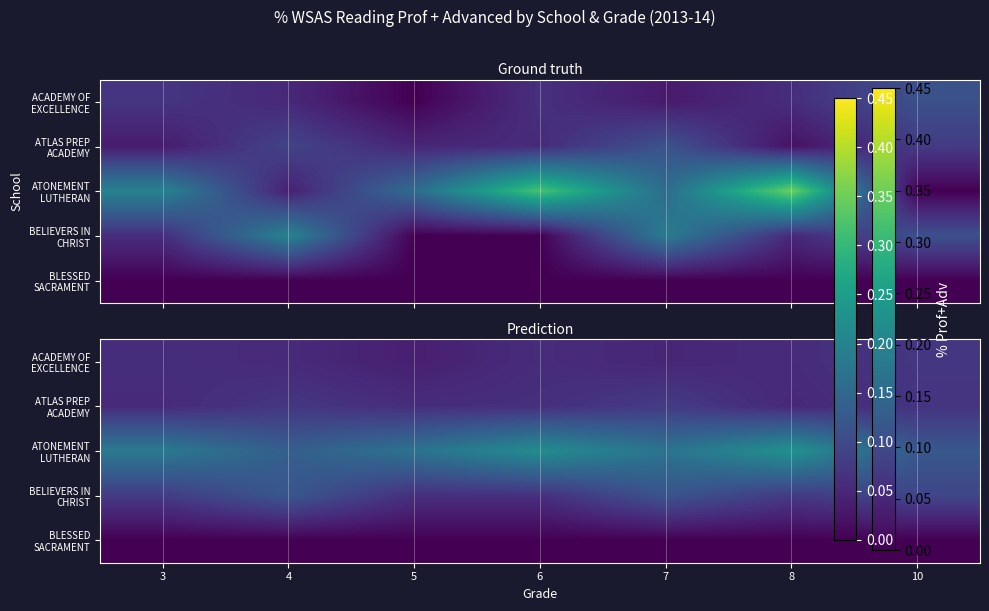

Is it true that BLESSED SACRAMENT equals 0.0 at 5?

True